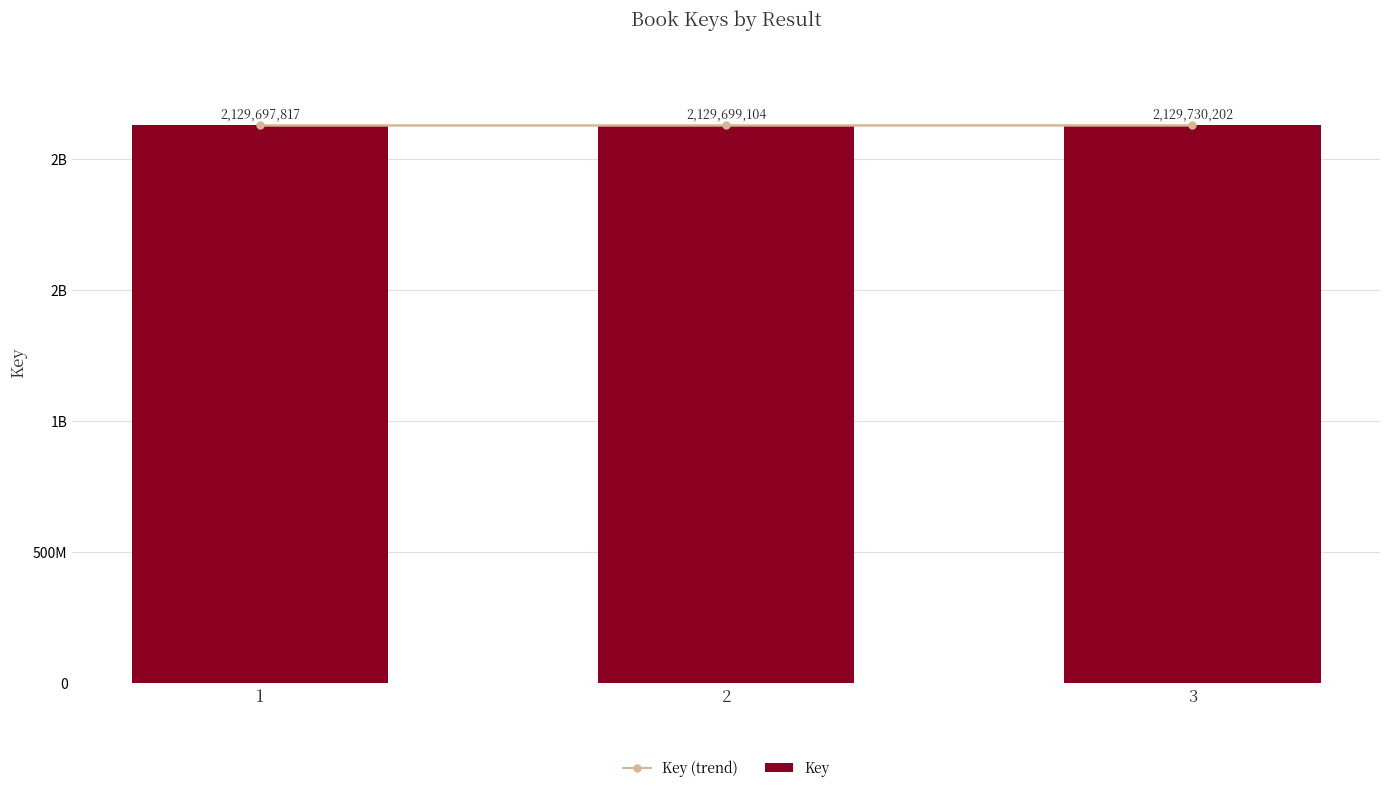

What is the minimum value for Key?

2129697817